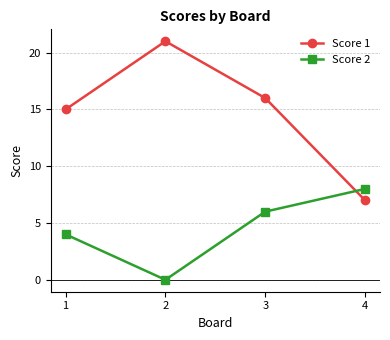

What is the difference between the highest and lowest values at 2?

21